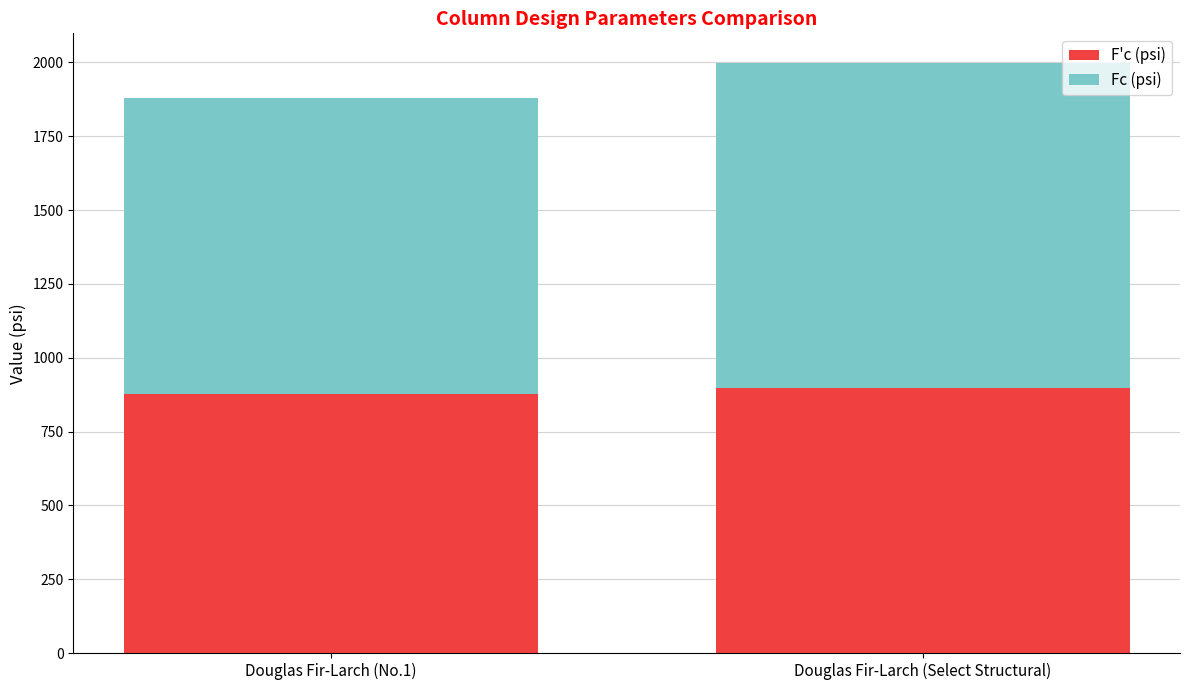

What is the average value of the F'c (psi) series?

888.2